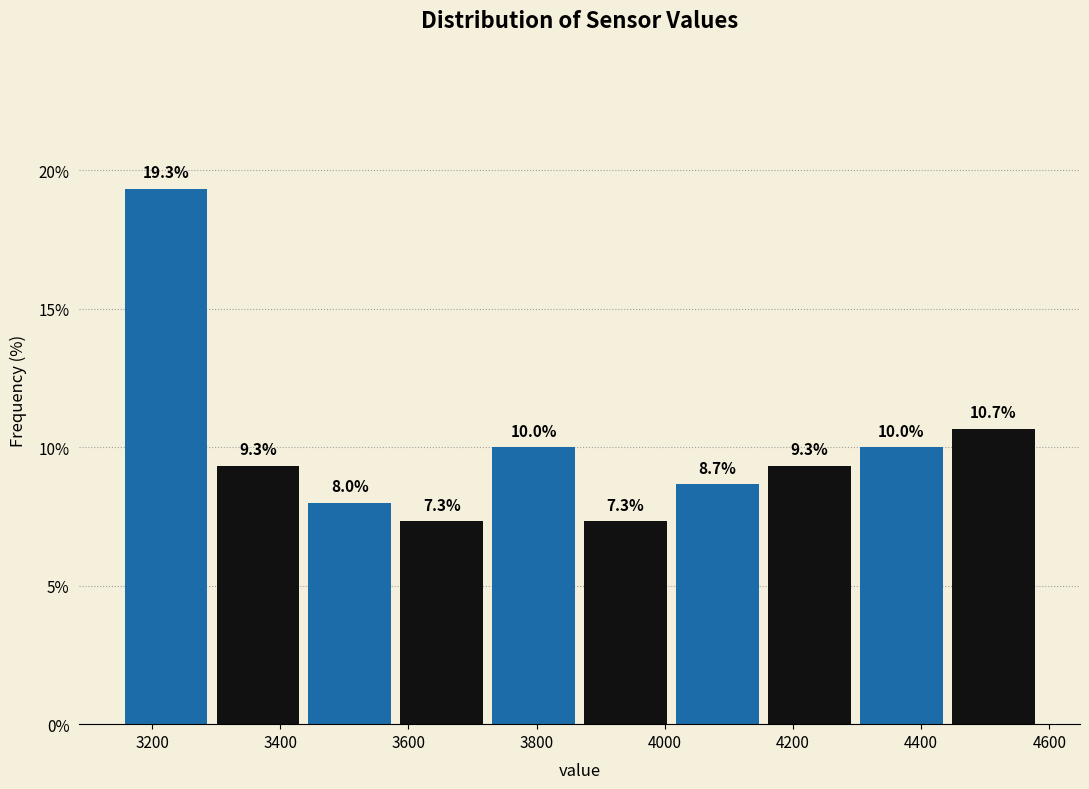

Over which range of the x-axis is the bar tallest?

3160 to 3300